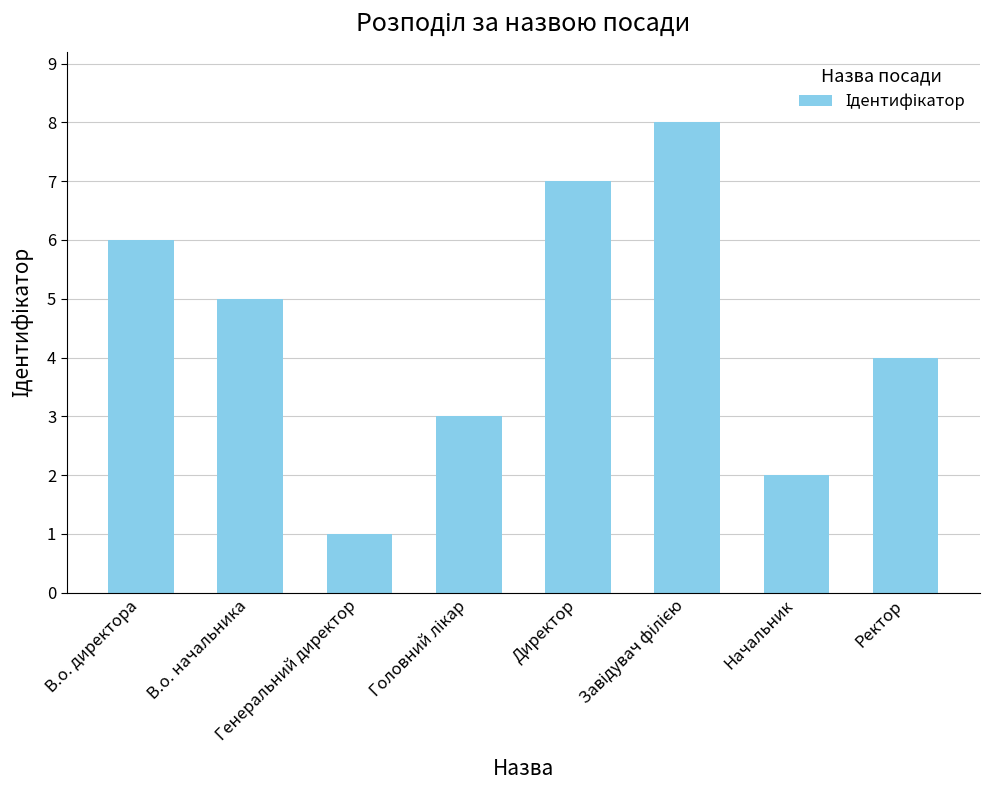

How many bars are there in total?

8